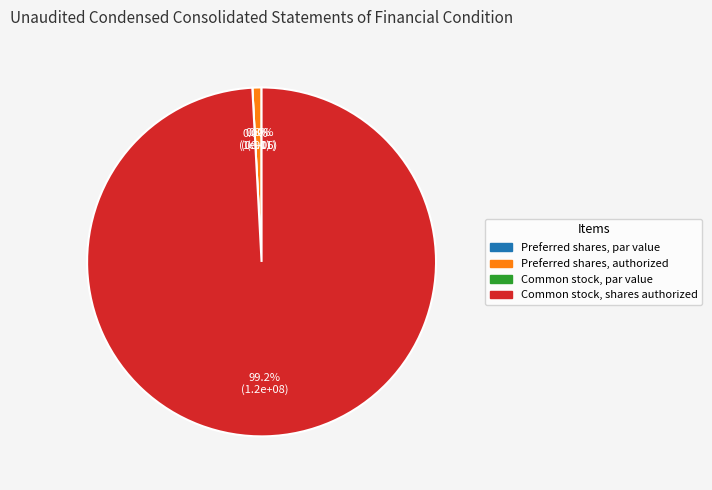

Which category has the smallest portion of the pie?

Preferred shares, par value